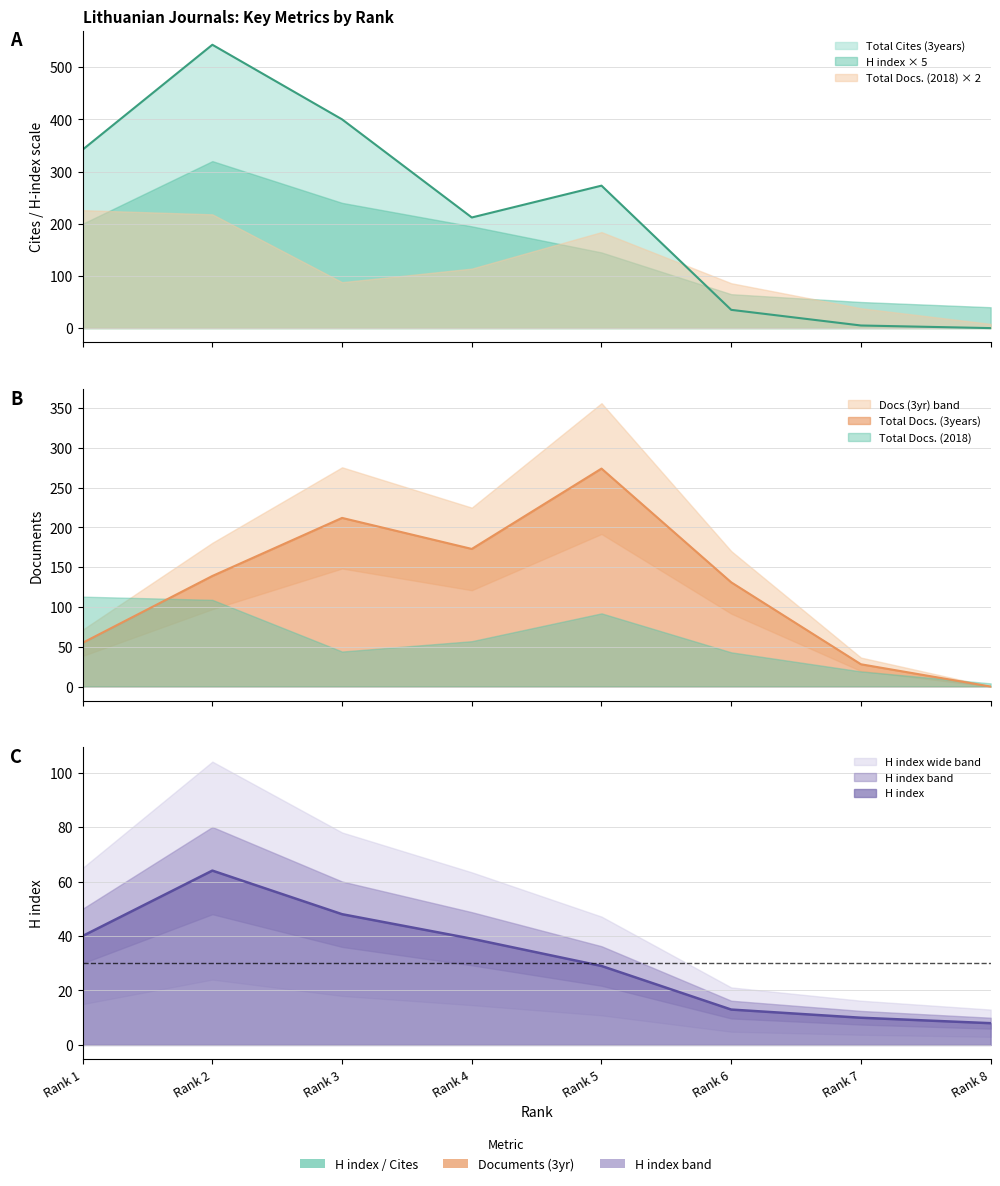

What is the sum of the Total Cites (3years) values at Rank 3 and Rank 2?

943